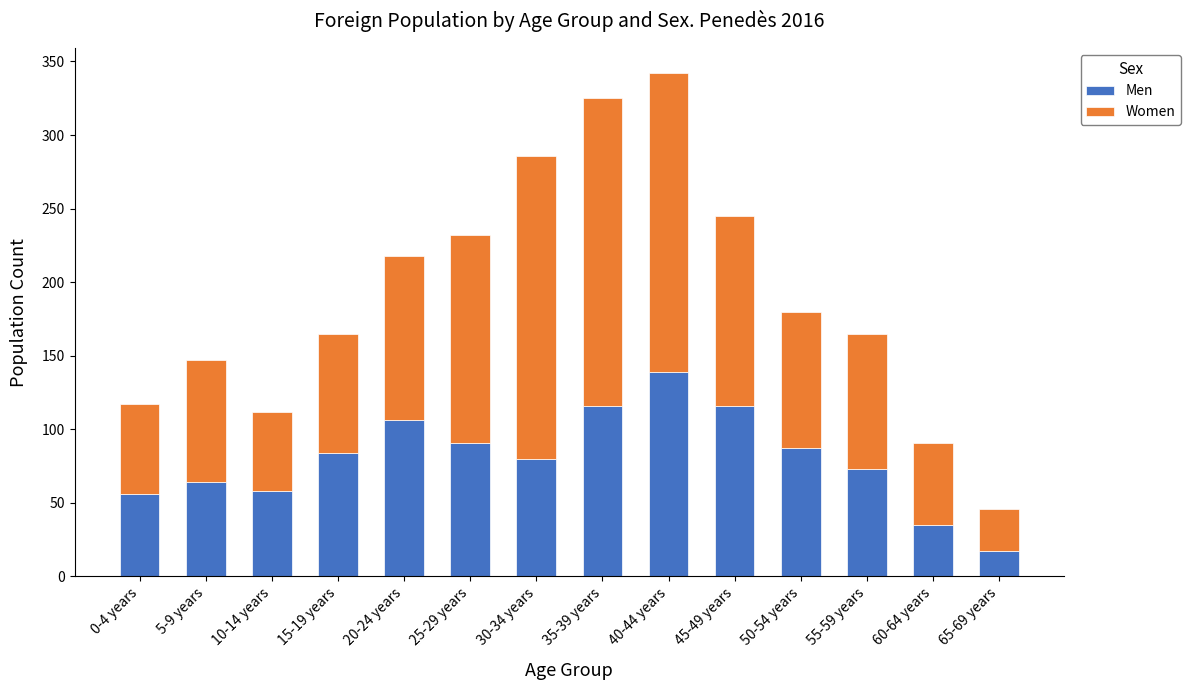

Reading left to right, transcribe the values for Men.

56	64	58	84	106	91	80	116	139	116	87	73	35	17